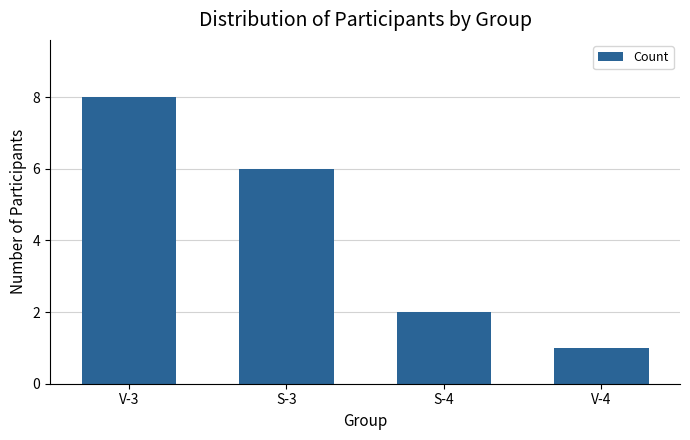

How many categories are shown in the chart?

4